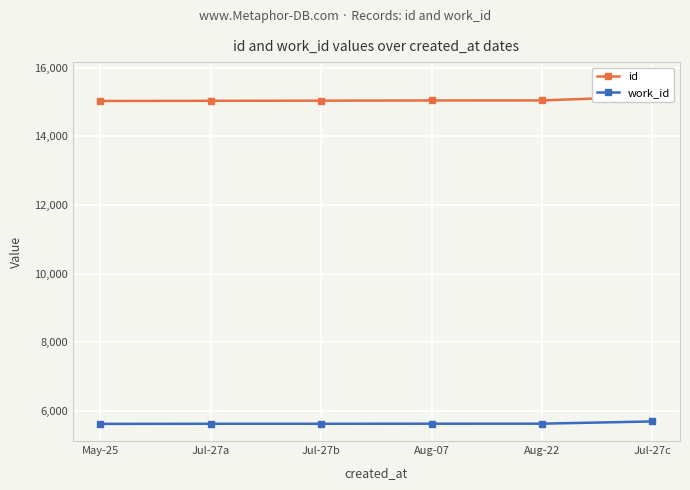

True or false: id and work_id cross at least once.

False